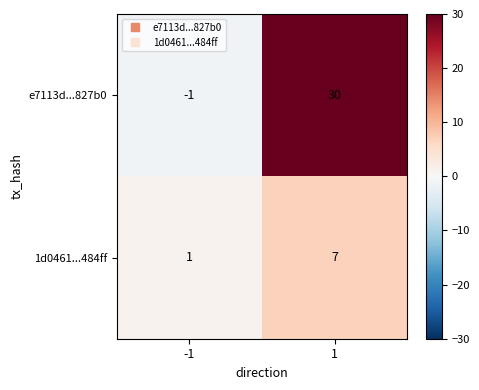

What is the sum of the e7113d...827b0 values at -1 and 1?

29